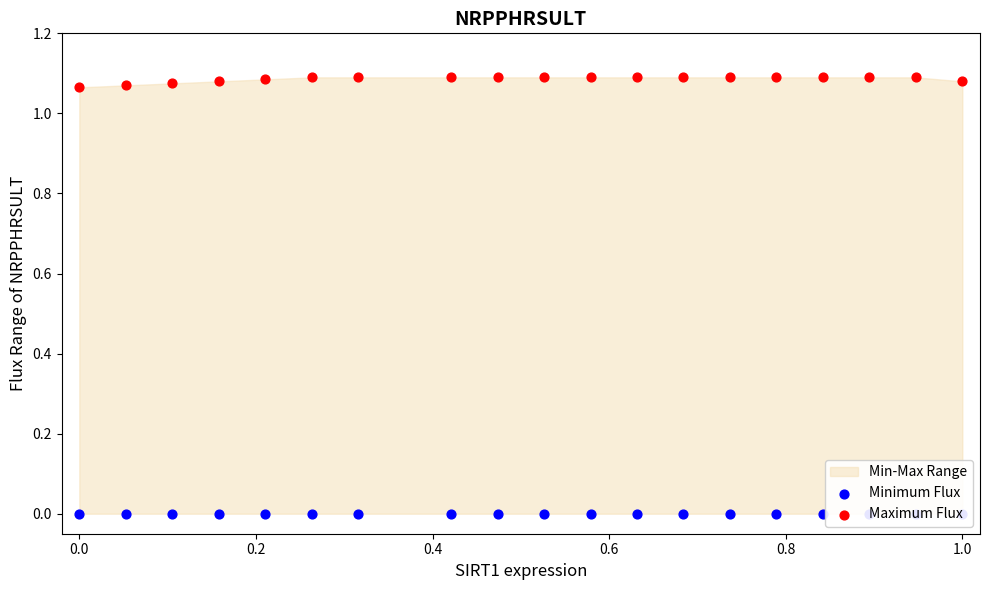

Which series has the largest Y range (max minus min)?

Maximum Flux